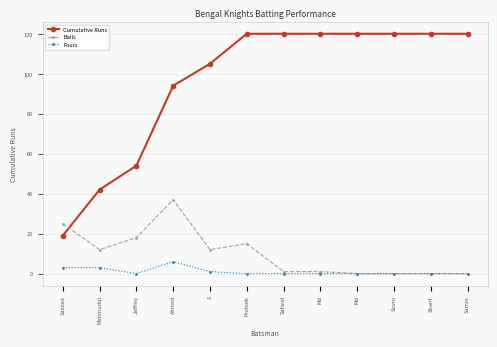

What are all the series names shown in the legend?

Cumulative Runs, Balls, Fours